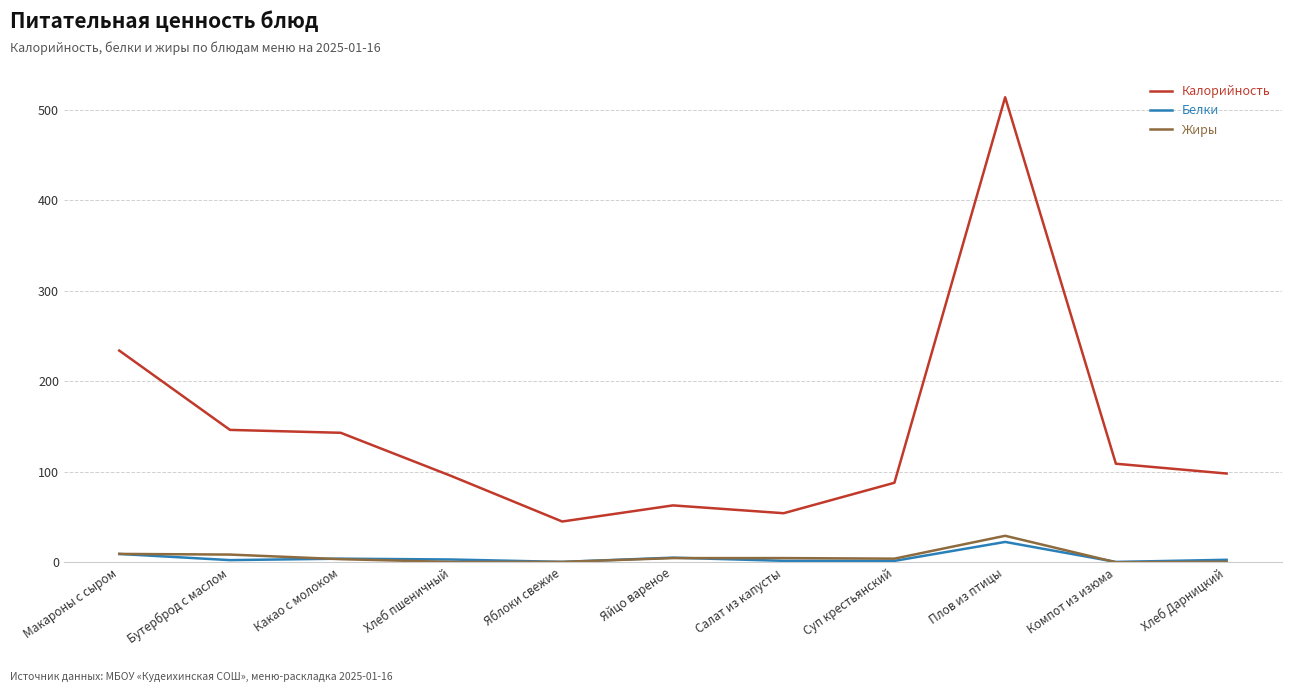

What is the difference between the second highest and second lowest values in the Жиры series?

8.9